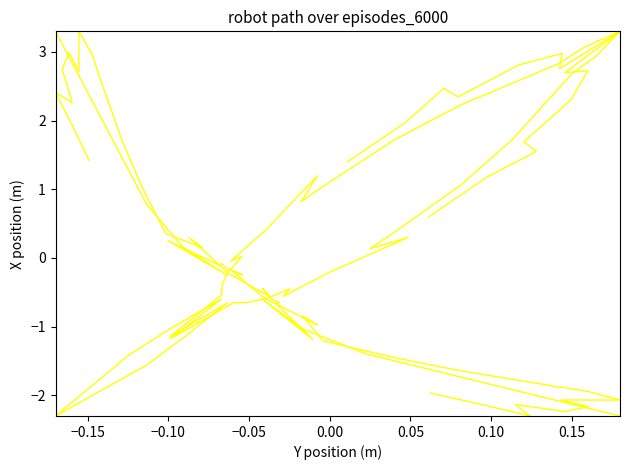

What is the highest value of the Position. Total series?

3.3